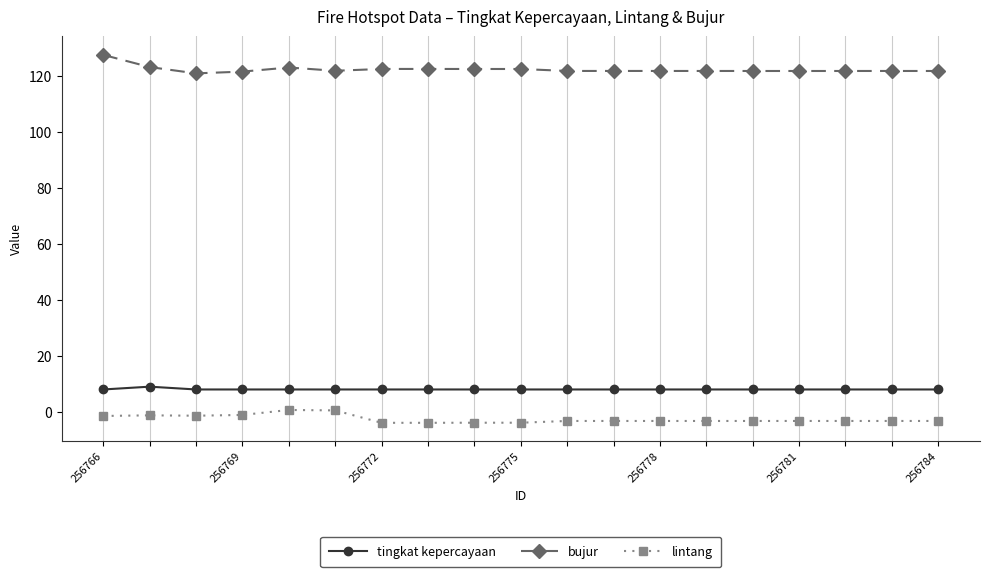

What is the greatest value displayed?

127.4